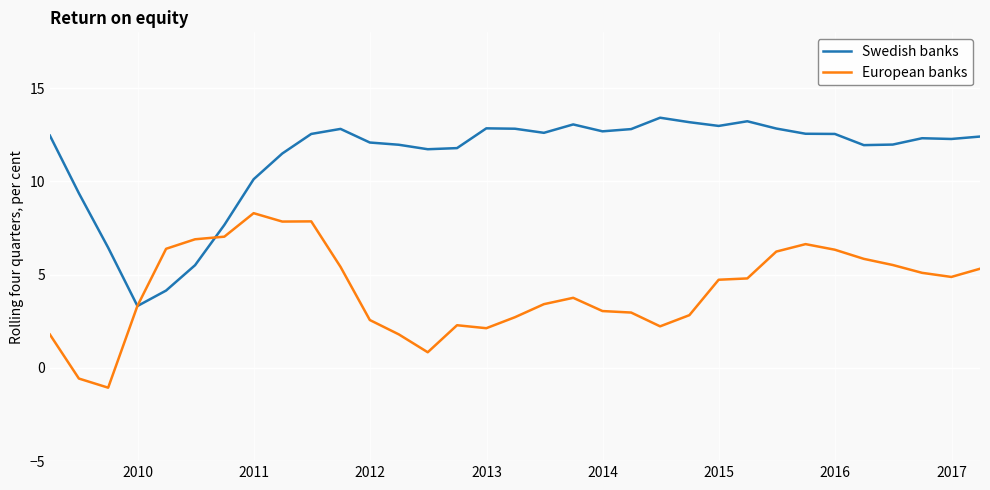

What is the smallest value displayed?

-1.1